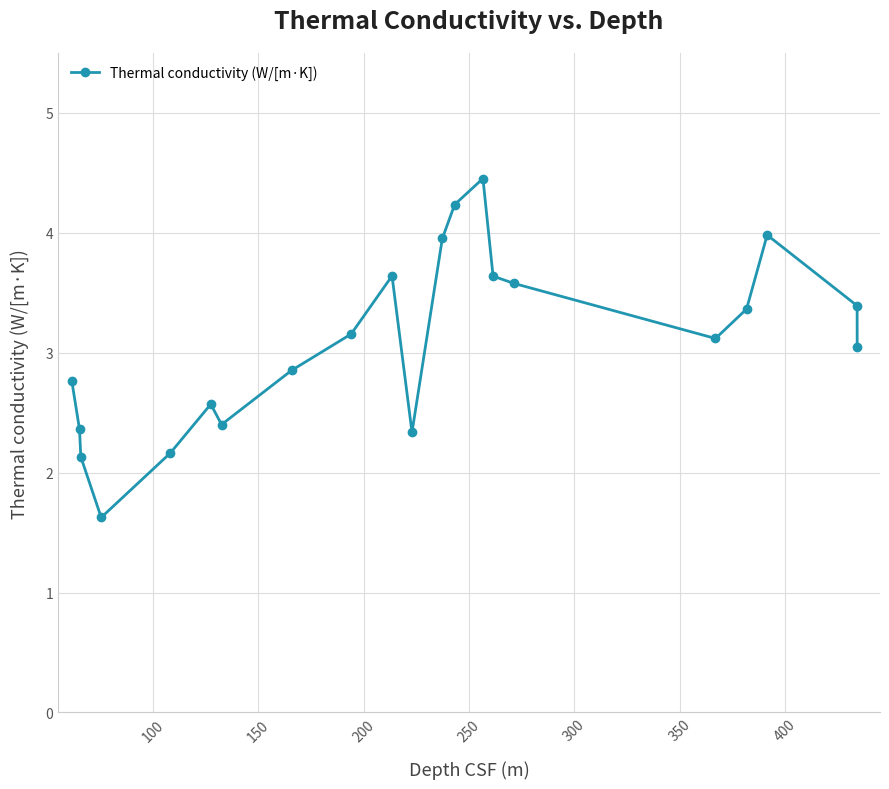

What is the difference between the maximum and minimum values?

2.8